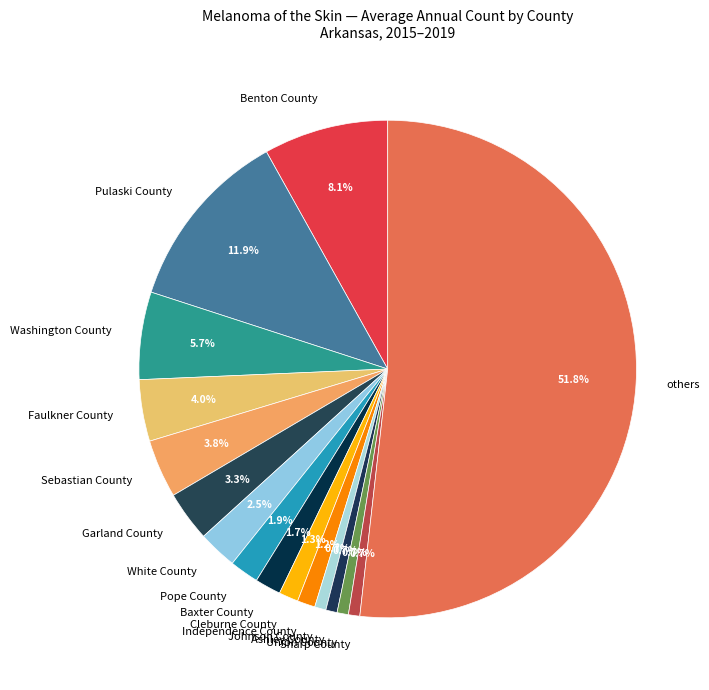

How many slices are in this pie chart?

16